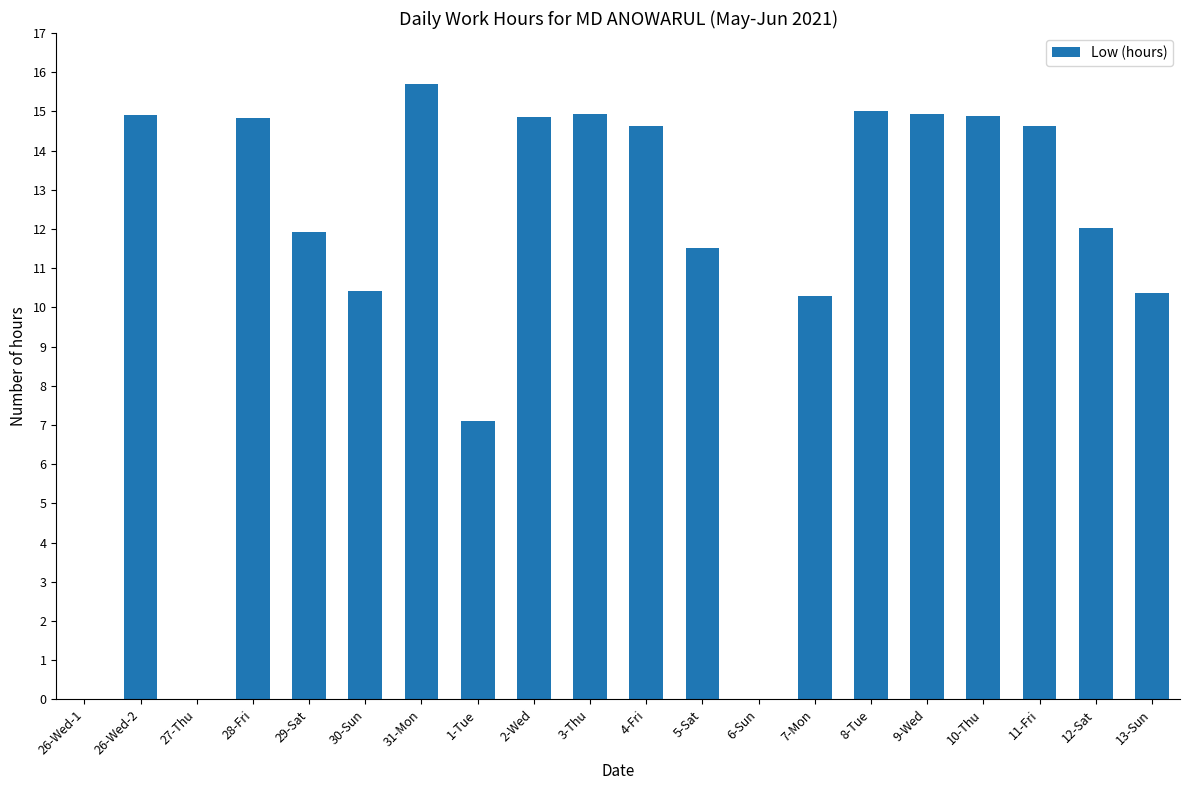

Is it true that the value at 4-Fri is 14.6?

True